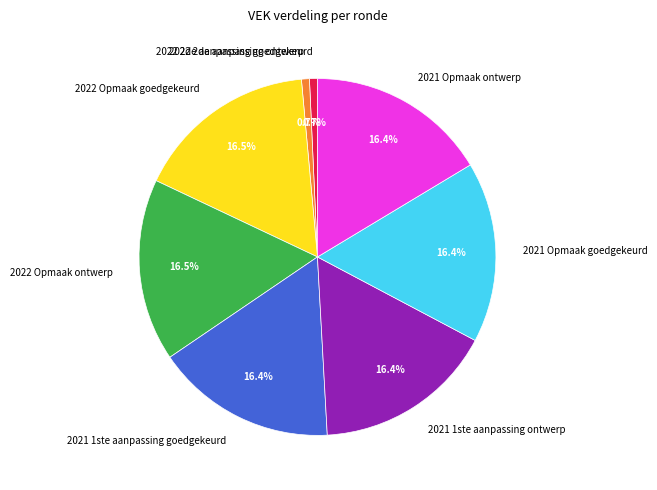

Approximately how many times larger is the value at 2022 Opmaak goedgekeurd compared to 2022 2de aanpassing goedgekeurd?

23.0